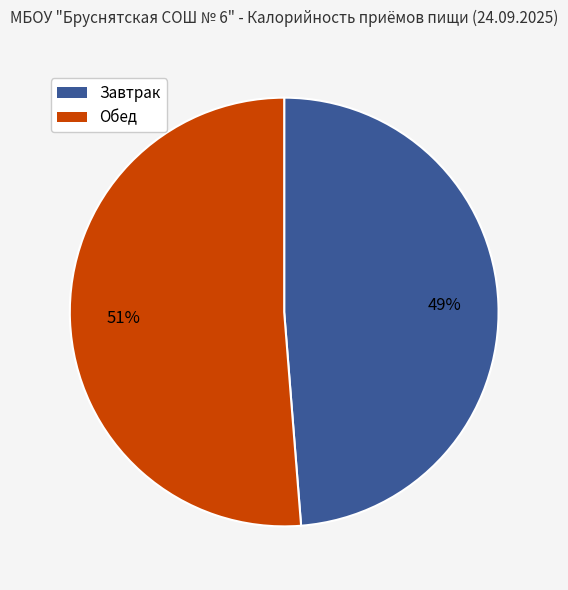

How many slices are in this pie chart?

2